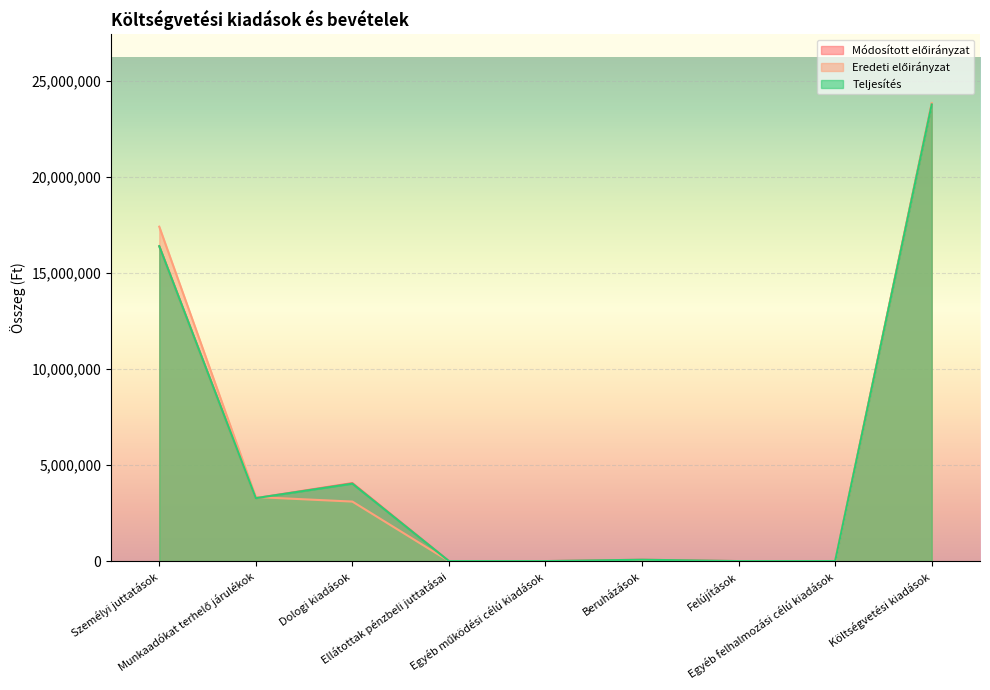

What is the highest value of the Teljesítés series?

23789824